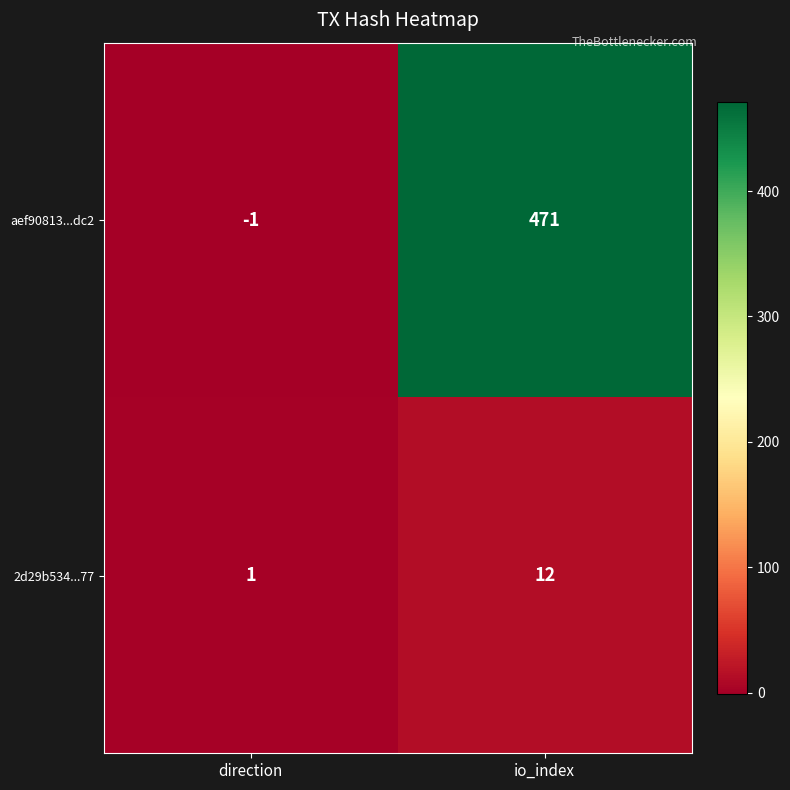

Reading left to right, list all the values displayed in this chart.

aef90813...dc2: direction=-1	io_index=471
2d29b534...77: direction=1	io_index=12